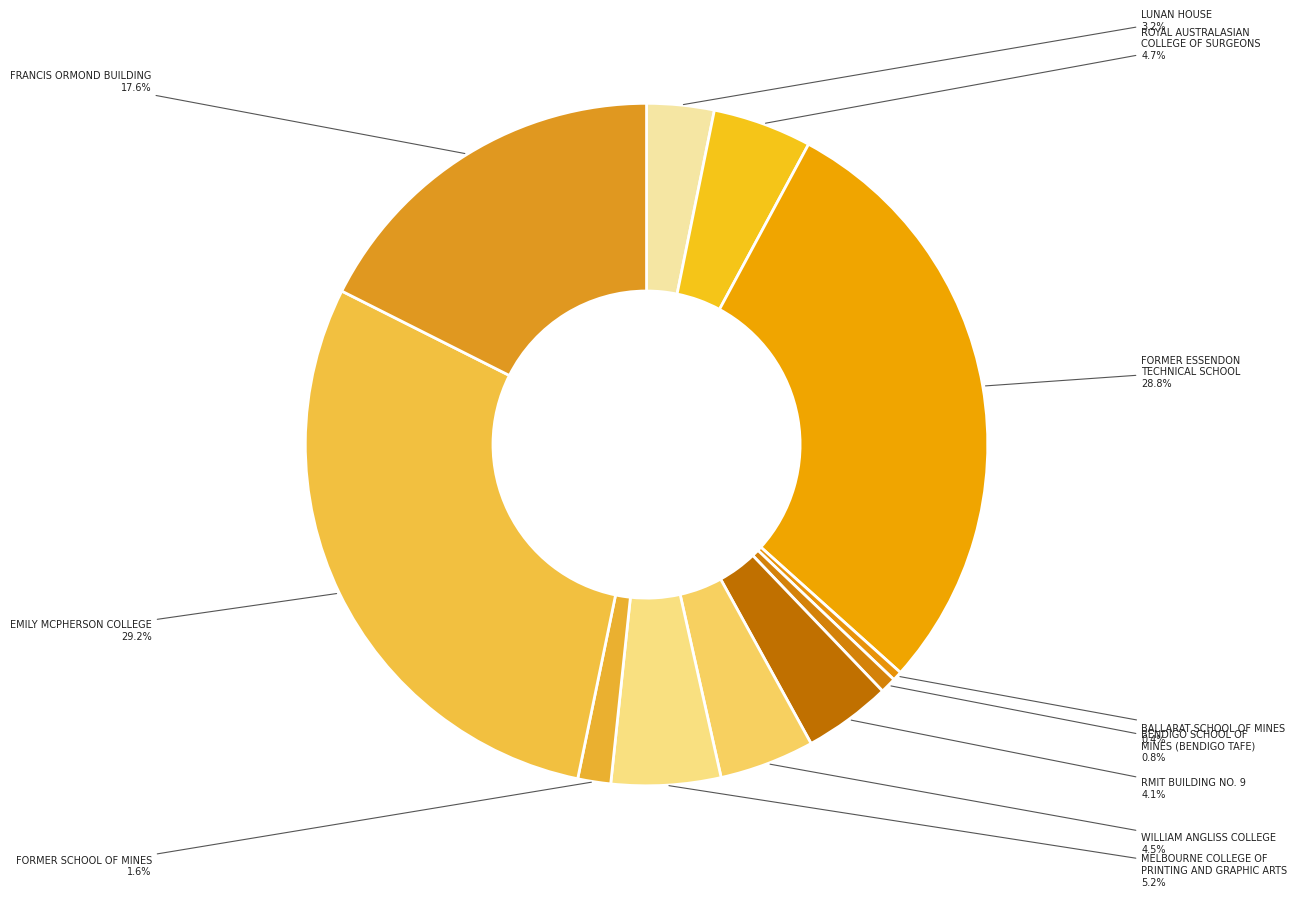

How many slices are in this pie chart?

11